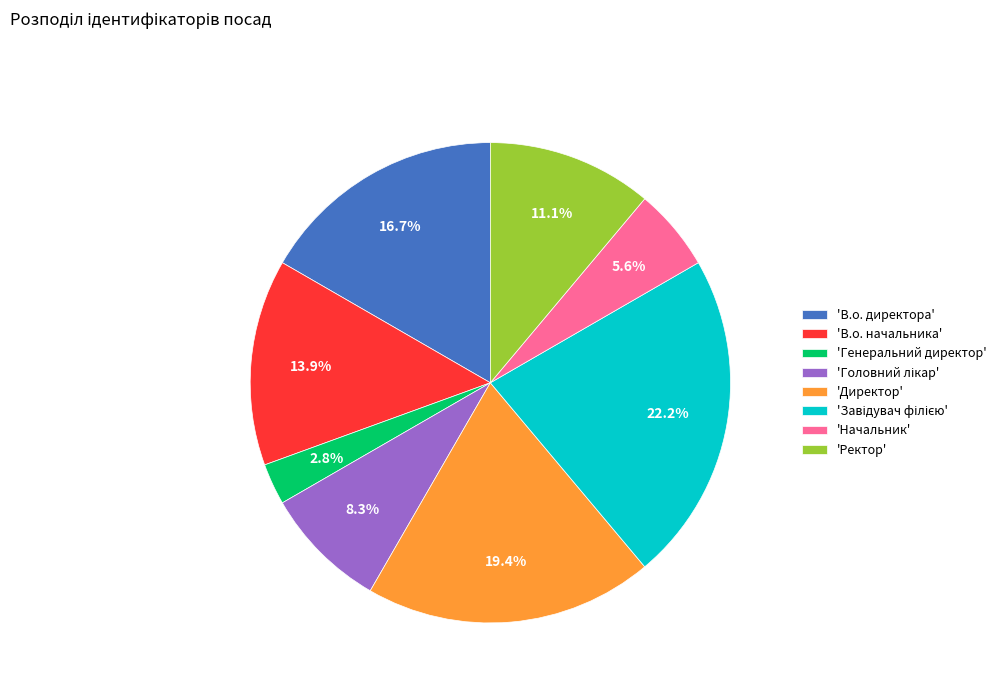

Count the number of slices in the pie.

8